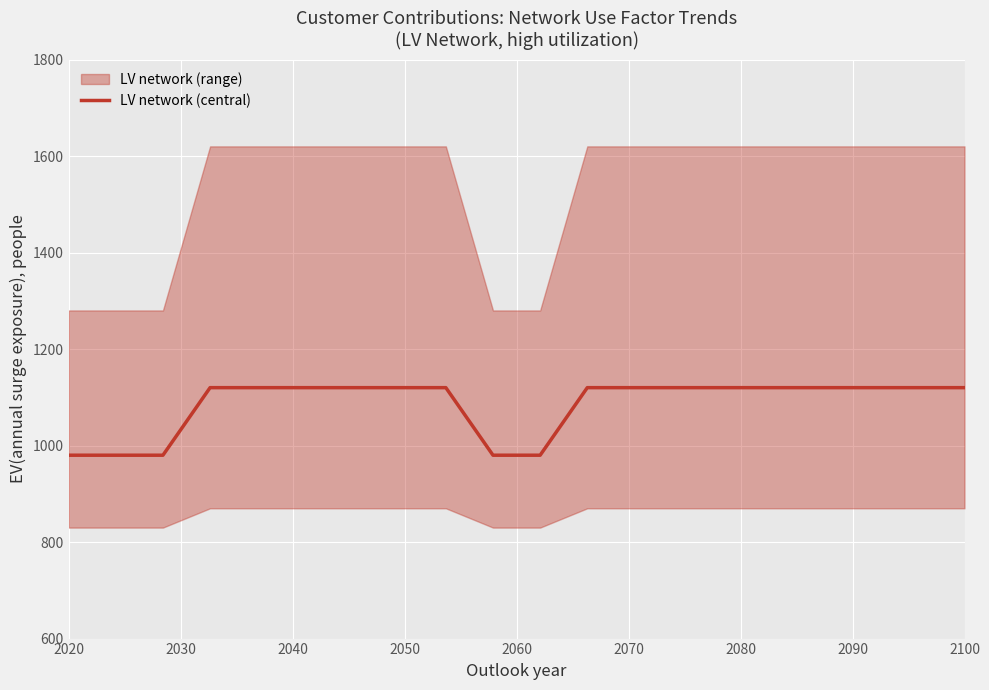

The LV network (central) series shows 249 at 2100. True or false?

False